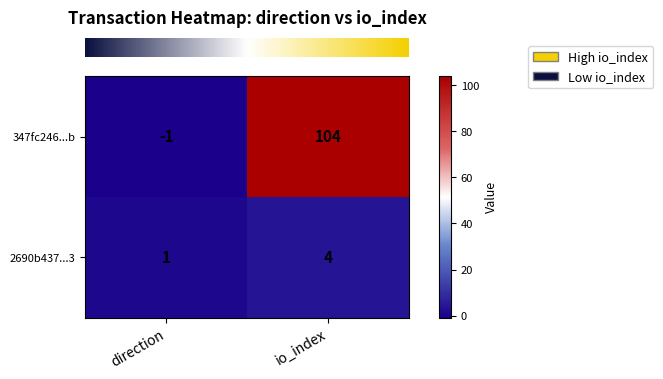

Count the number of categories in the chart.

2